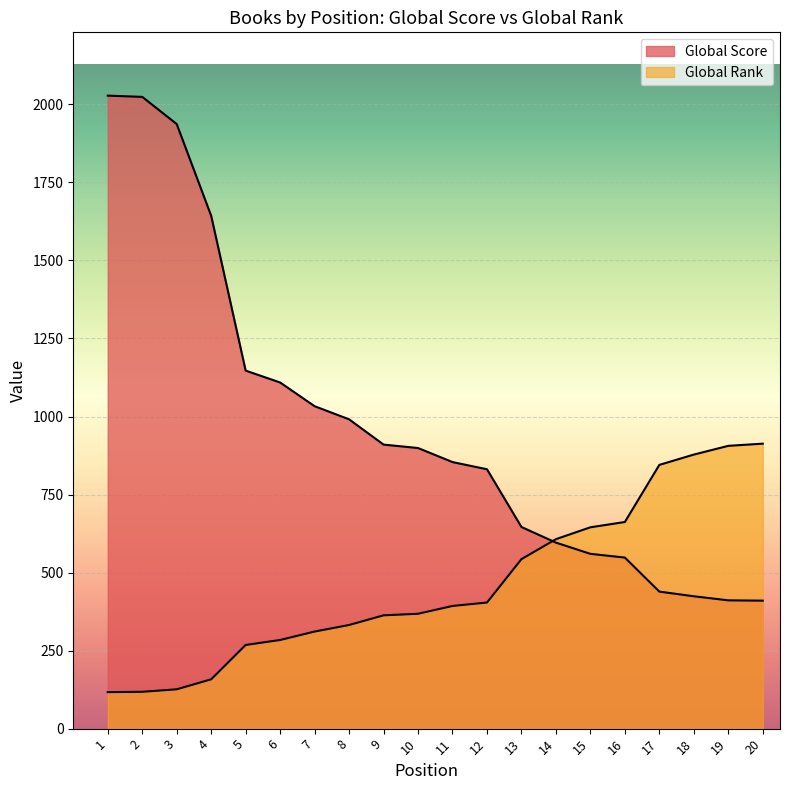

Is it true that Global Score equals 573 at 2?

False